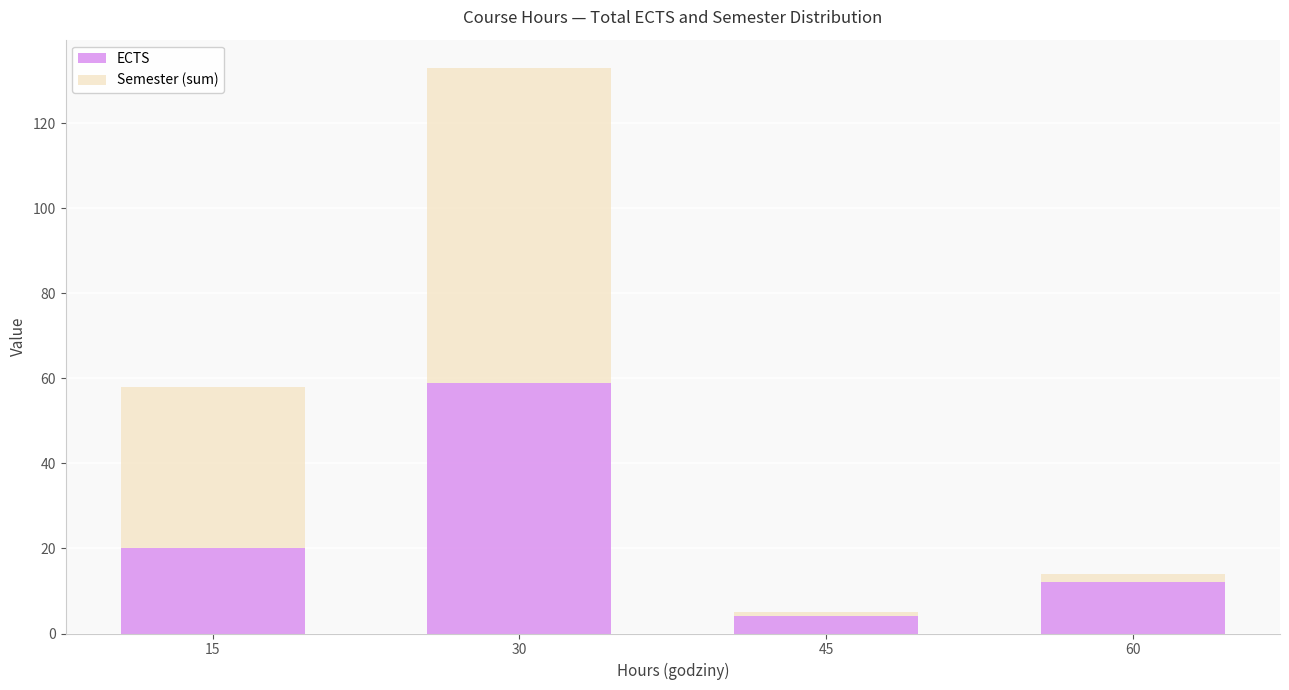

Rank the categories by ECTS value from highest to lowest.

30, 15, 60, 45